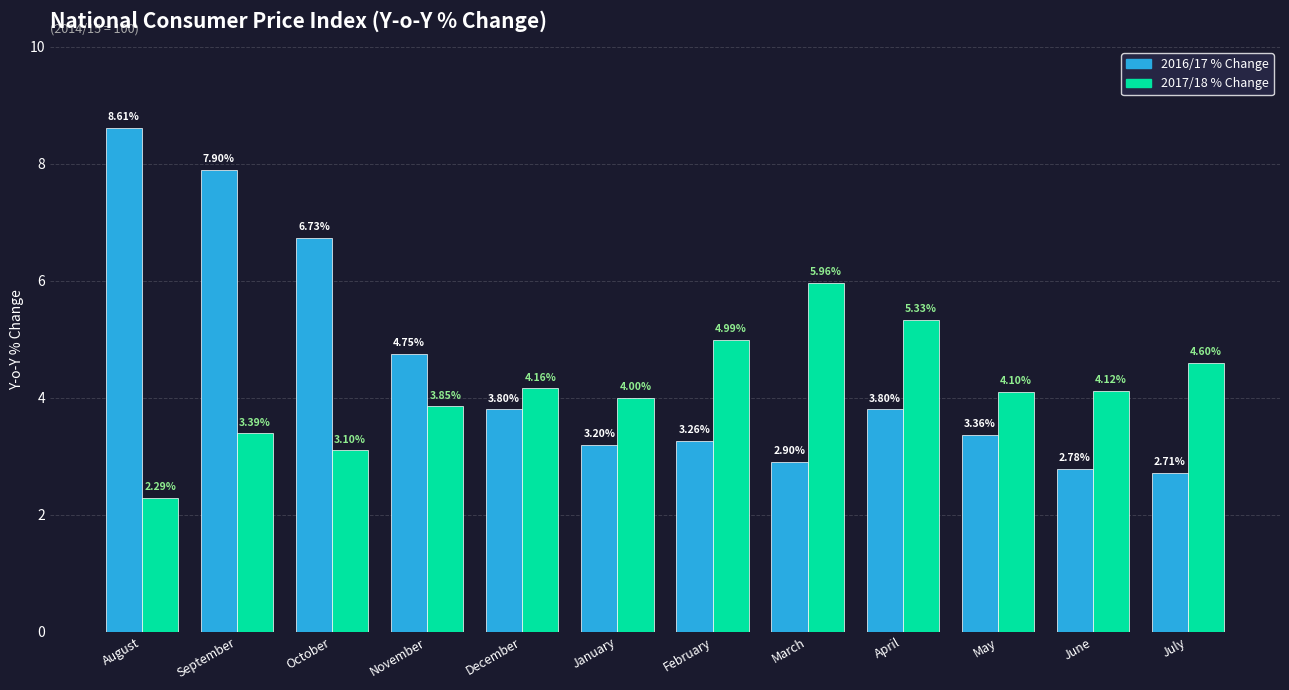

What is the minimum value for 2017/18 % Change?

2.3